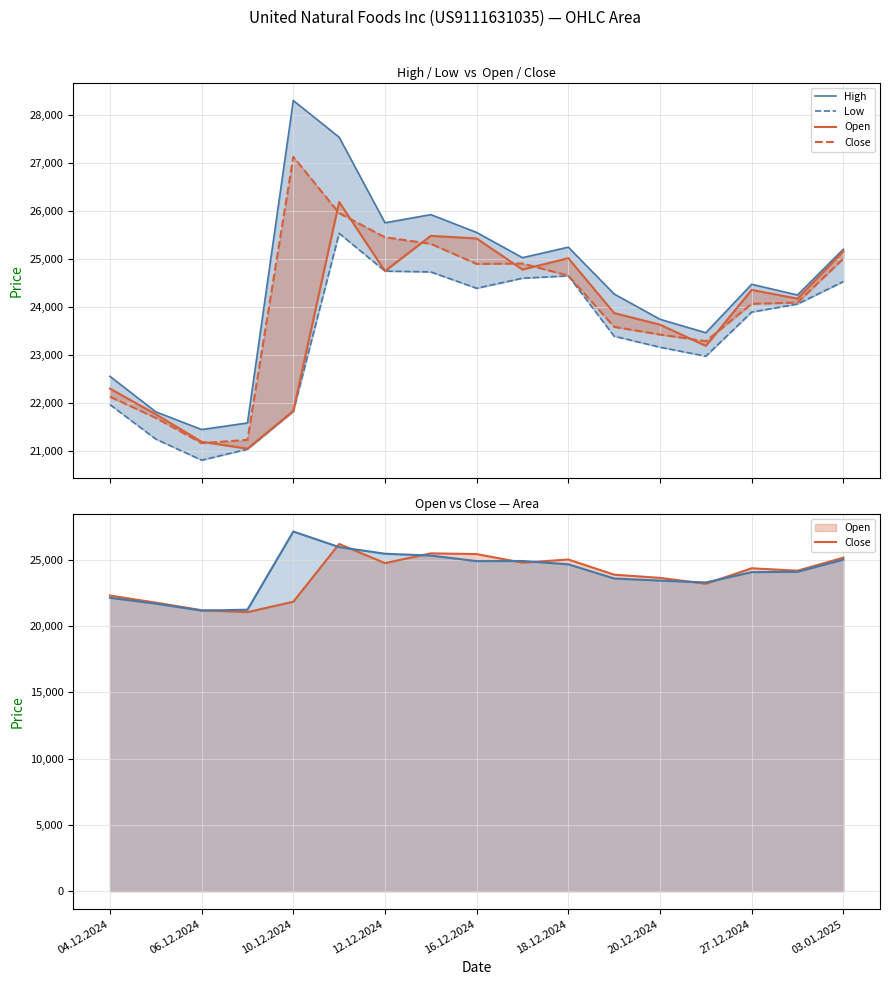

How many series are shown in this chart?

4